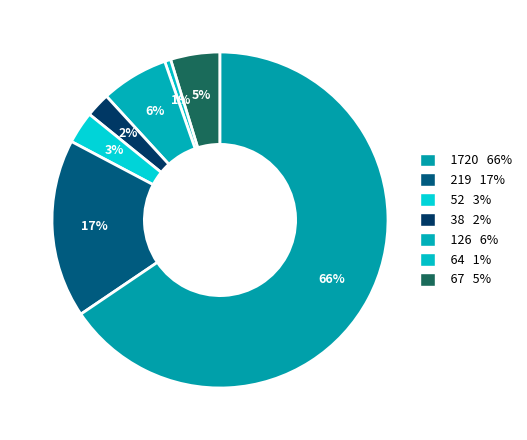

What is the largest slice in the pie chart?

1720